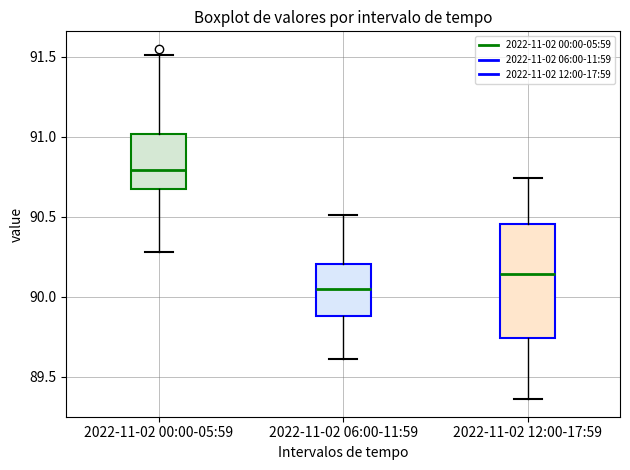

Reading left to right, read every box against the y-axis: the position of its median line, the range the box covers, and the ends of its whiskers. The values are not printed on the chart, so give them approximately, as read against the axis.

2022-11-02 00:00-05:59: median 90.80, box 90.65 to 91.00, whiskers 90.30 to 91.50
2022-11-02 06:00-11:59: median 90.05, box 89.90 to 90.20, whiskers 89.60 to 90.50
2022-11-02 12:00-17:59: median 90.15, box 89.75 to 90.45, whiskers 89.35 to 90.75